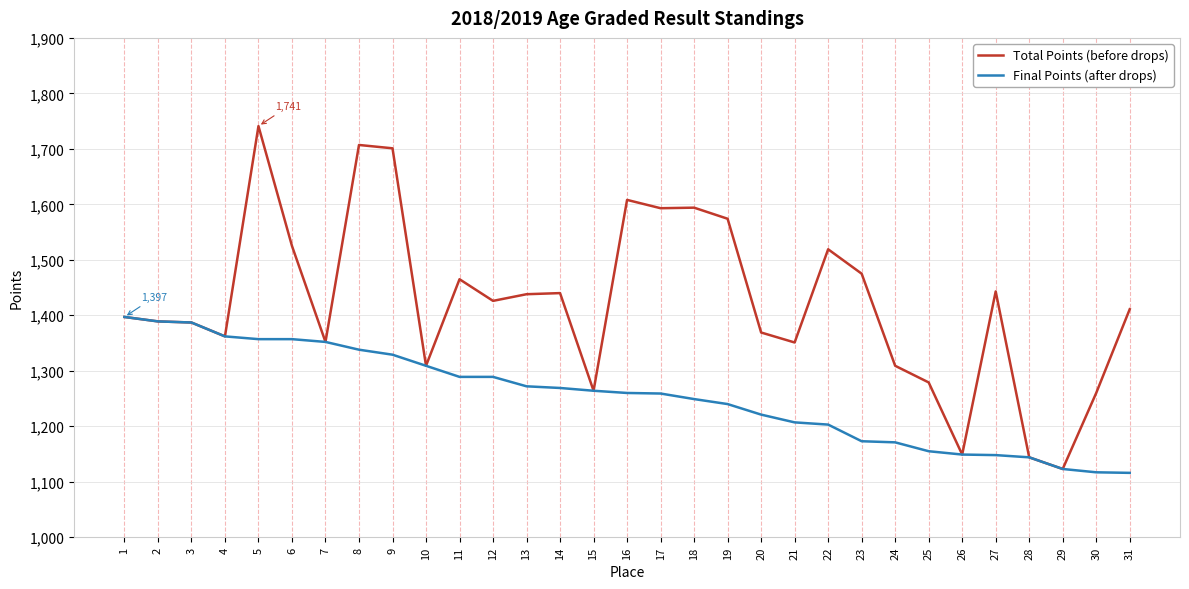

What is the total value across all series at 24?

2480